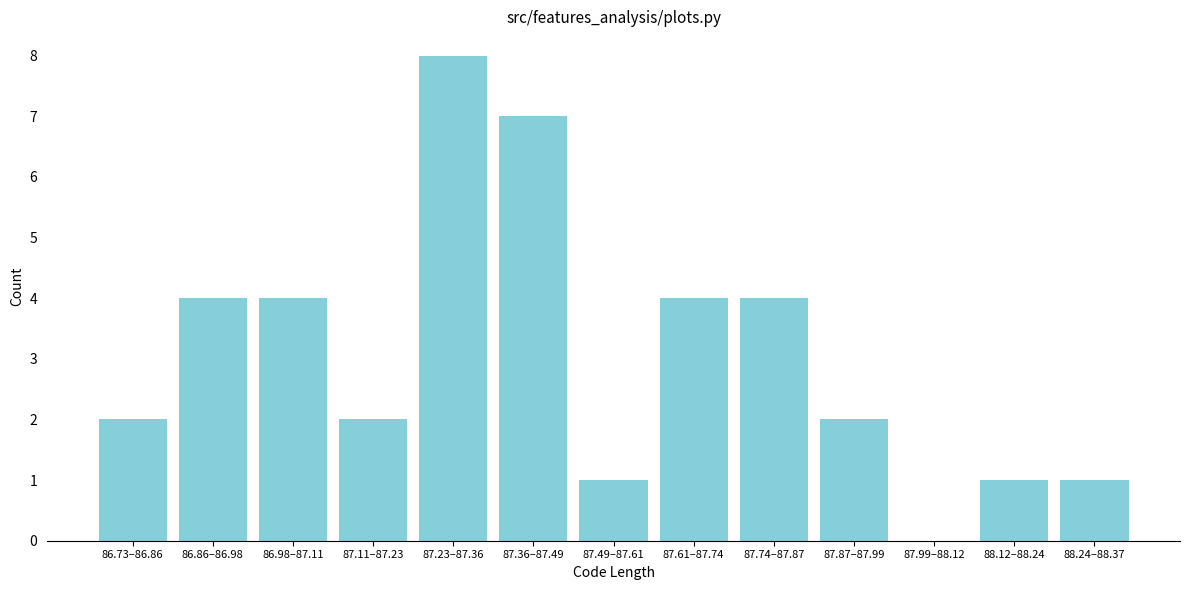

Reading left to right, transcribe all the data shown in this chart.

86.73–86.86=2	86.86–86.98=4	86.98–87.11=4	87.11–87.23=2	87.23–87.36=8	87.36–87.49=7	87.49–87.61=1	87.61–87.74=4	87.74–87.87=4	87.87–87.99=2	87.99–88.12=0	88.12–88.24=1	88.24–88.37=1